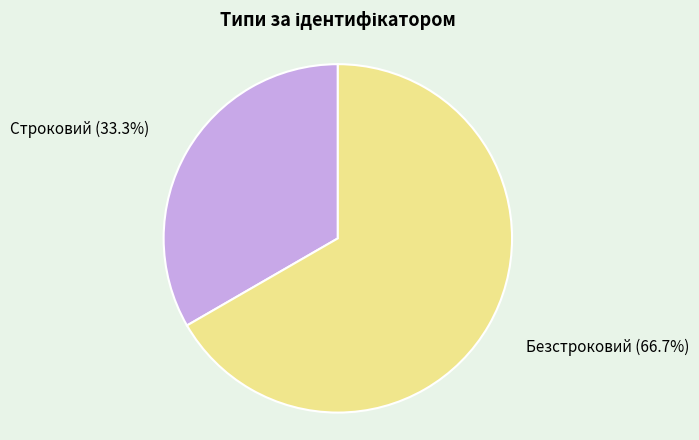

Does any single category account for the majority?

Yes